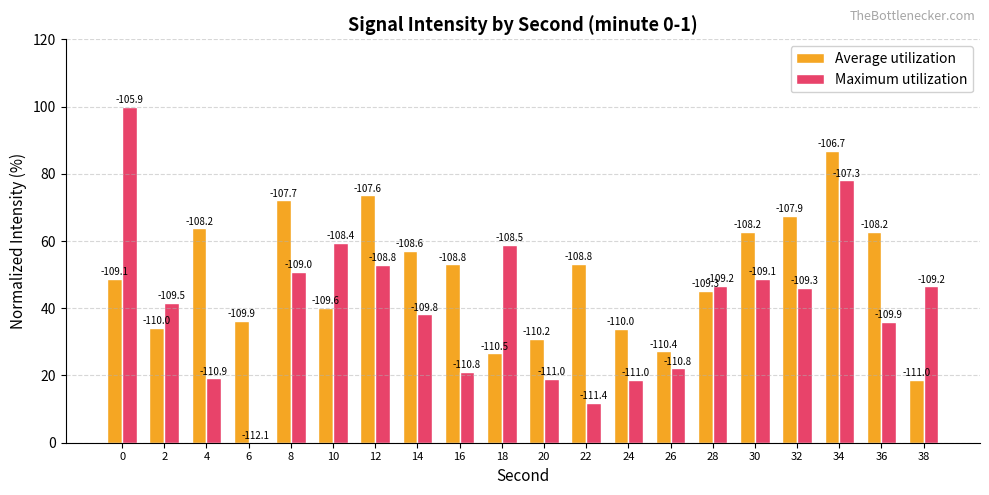

Are the bars grouped side by side (vs. stacked)?

Yes